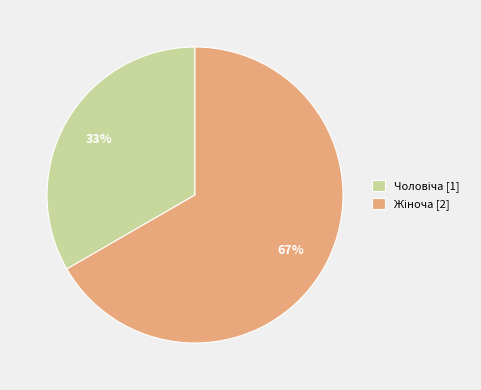

To the nearest percent, what is the average slice percentage?

50%